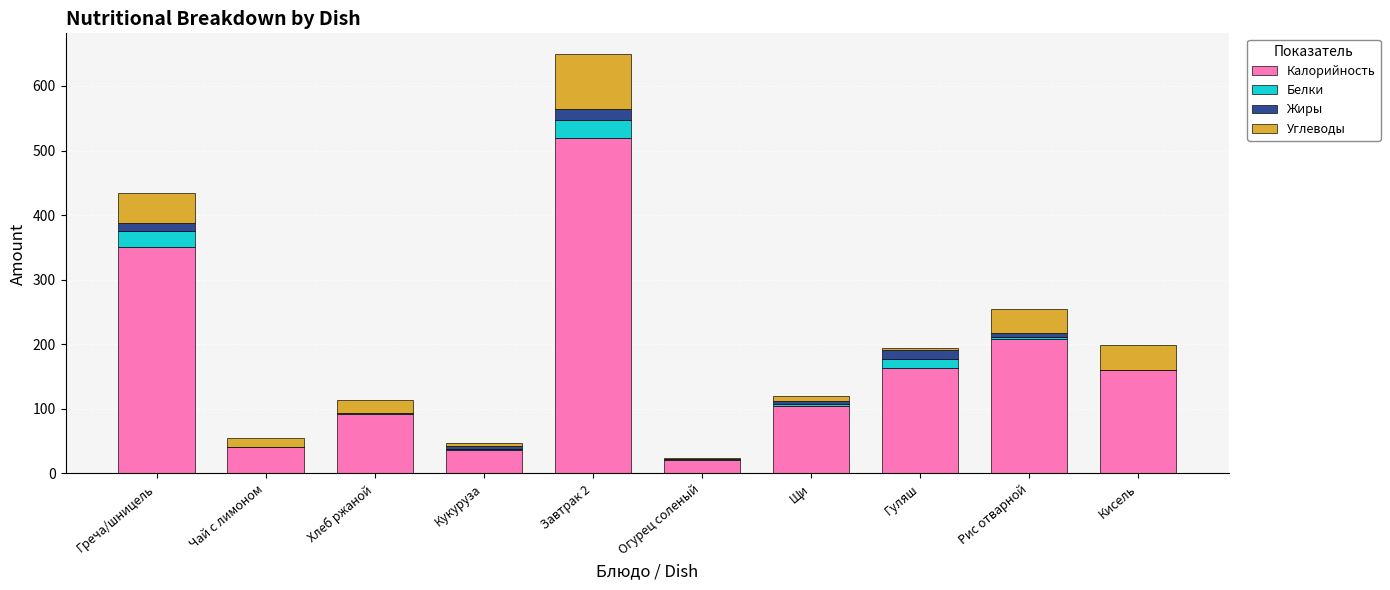

Which category has the highest value in the Калорийность series?

Завтрак 2